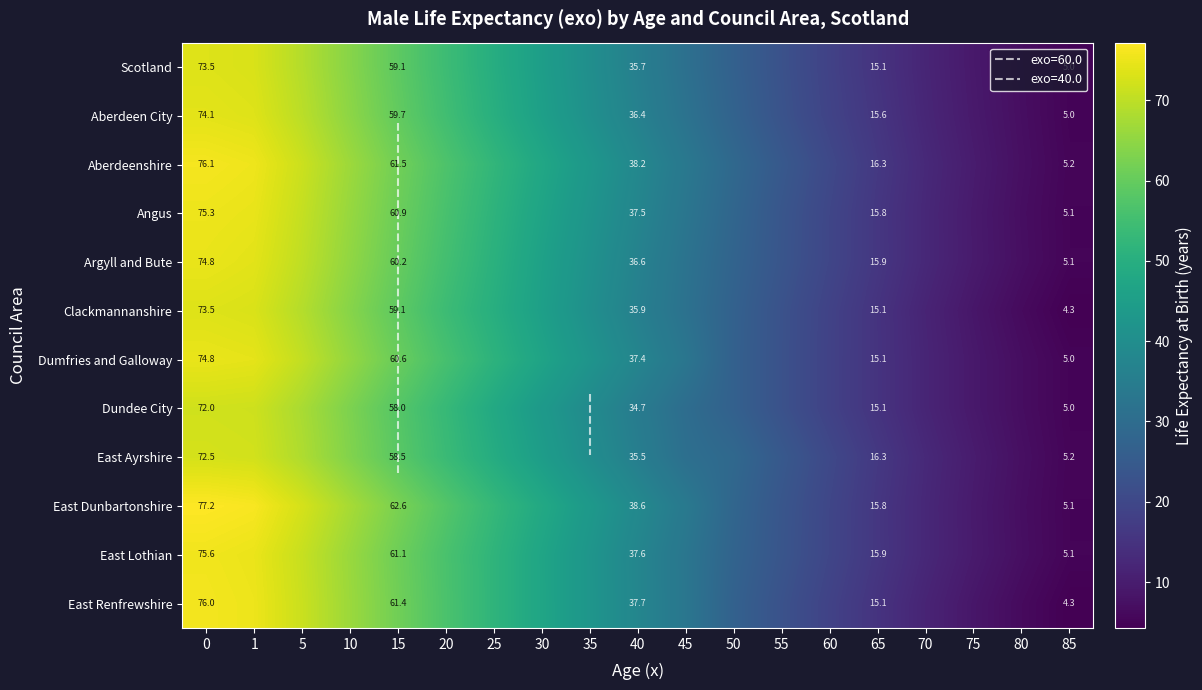

At which label is Clackmannanshire closest to 38?

40